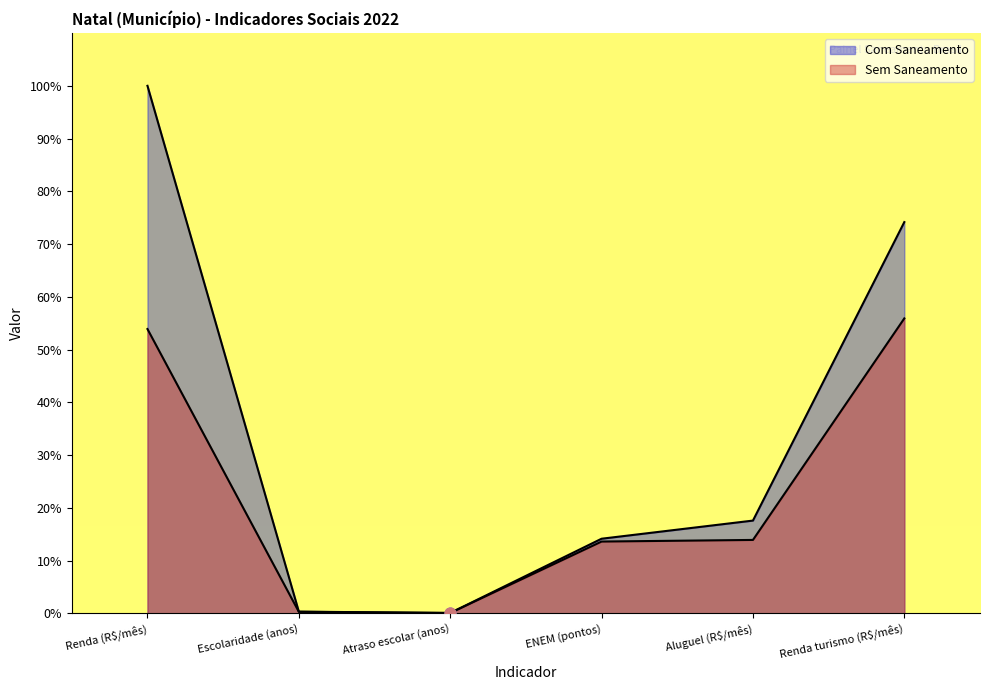

Which series contains the highest Y value?

Com Saneamento